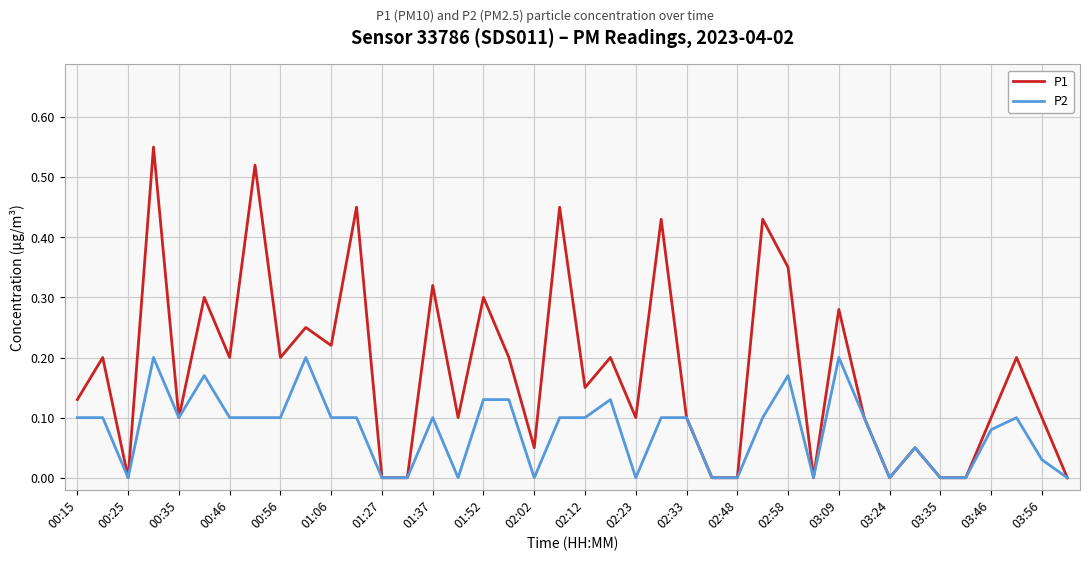

Count the P2 values in the range 0 to 1.

40